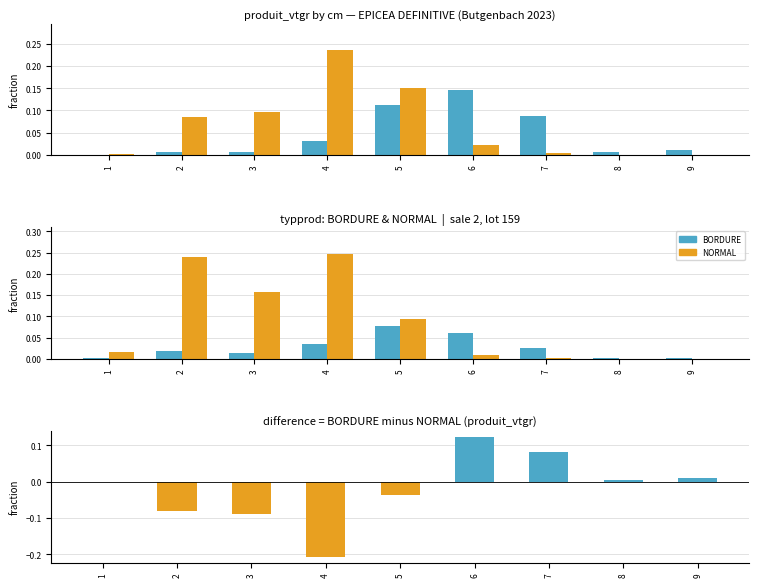

Rank the series at 2 from lowest to highest value.

difference (BORDURE−NORMAL), BORDURE, NORMAL